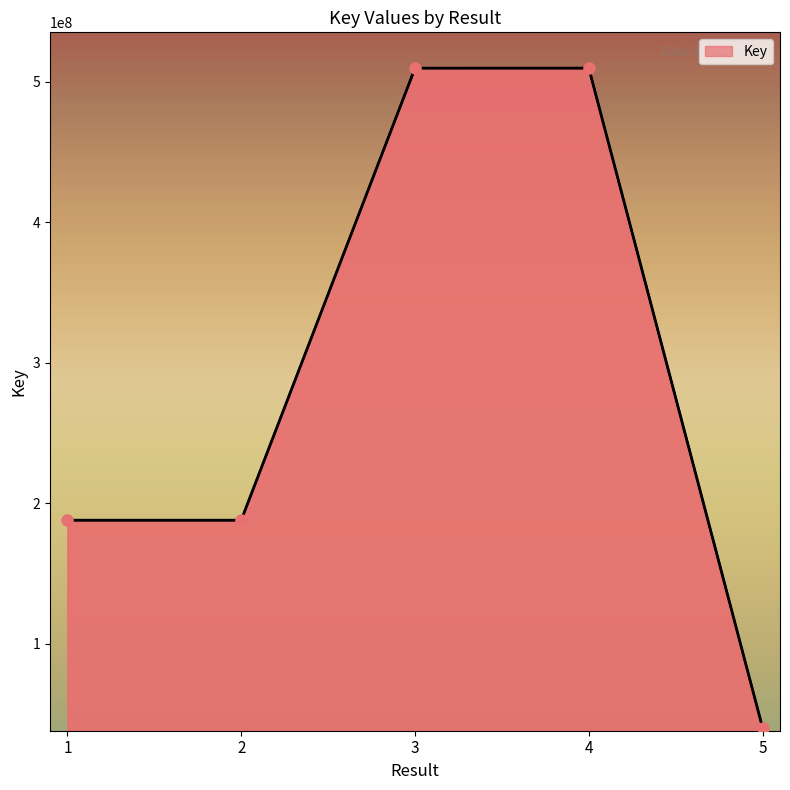

What is the change in value from 2 to 5?

-147943259